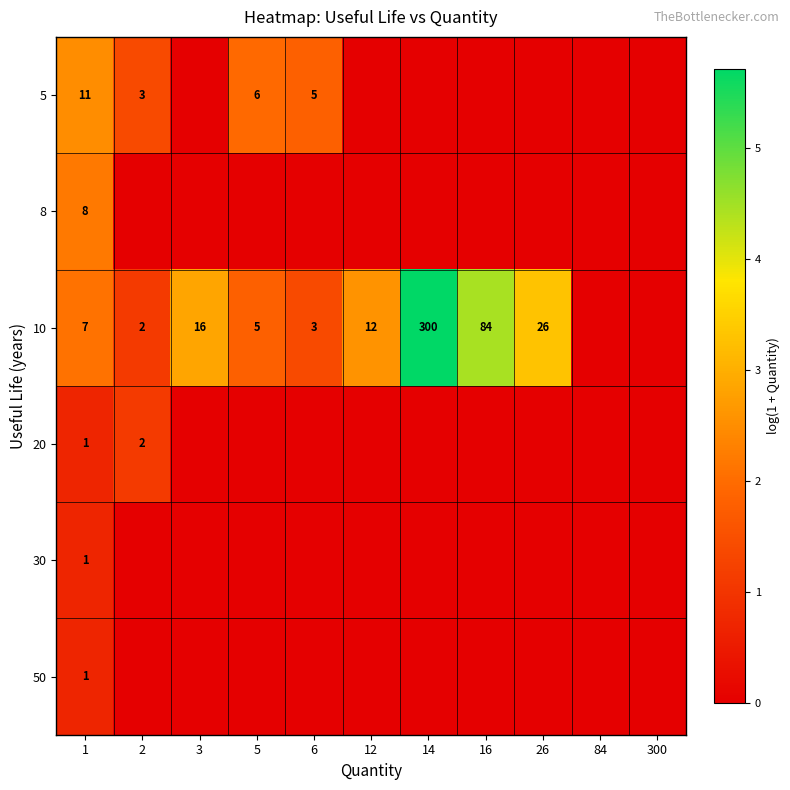

What is the spread (max minus min) of values at 1?

10